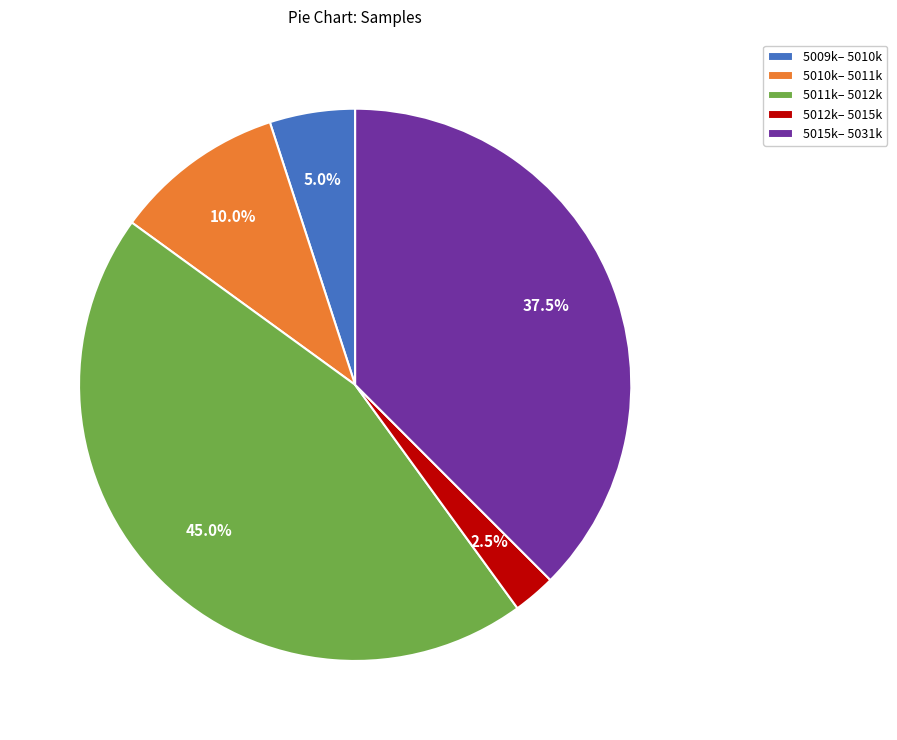

Approximately how many times larger is the value at 5009k– 5010k compared to 5010k– 5011k?

0.5